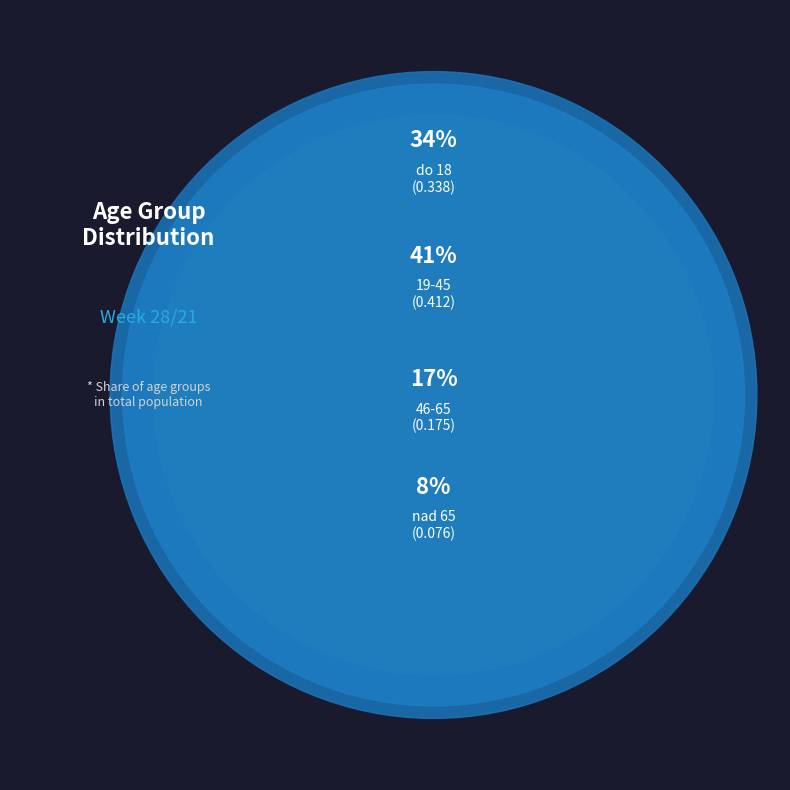

Count the number of slices in the pie.

4